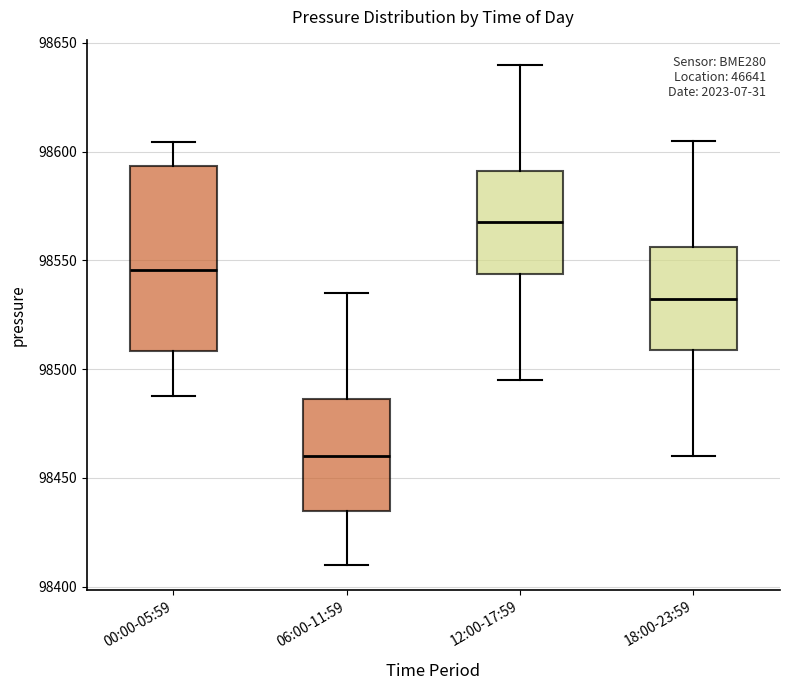

Reading left to right, transcribe this box plot: for each box, give where its median line is, the range the box spans, and where its two whiskers end, as read against the y-axis. The values are not printed on the chart, so give them approximately, as read against the axis.

00:00-05:59: median 98545, box 98510 to 98595, whiskers 98490 to 98605
06:00-11:59: median 98460, box 98435 to 98485, whiskers 98410 to 98535
12:00-17:59: median 98570, box 98545 to 98590, whiskers 98495 to 98640
18:00-23:59: median 98535, box 98510 to 98555, whiskers 98460 to 98605